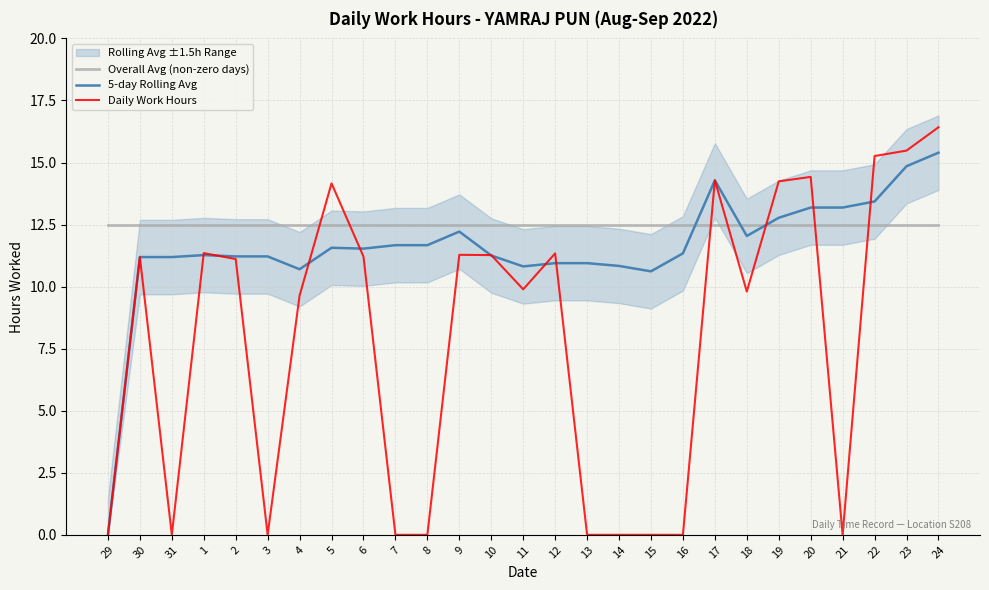

Which category has the highest value across all series?

24